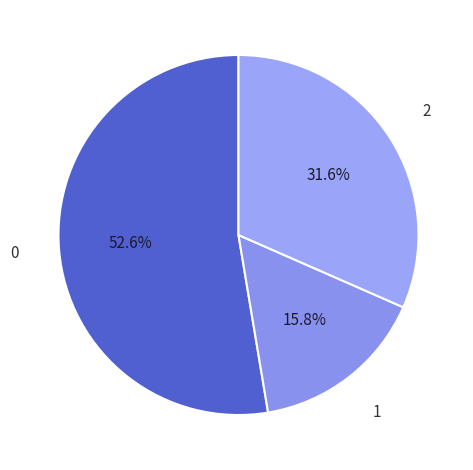

How many slices are in this pie chart?

3